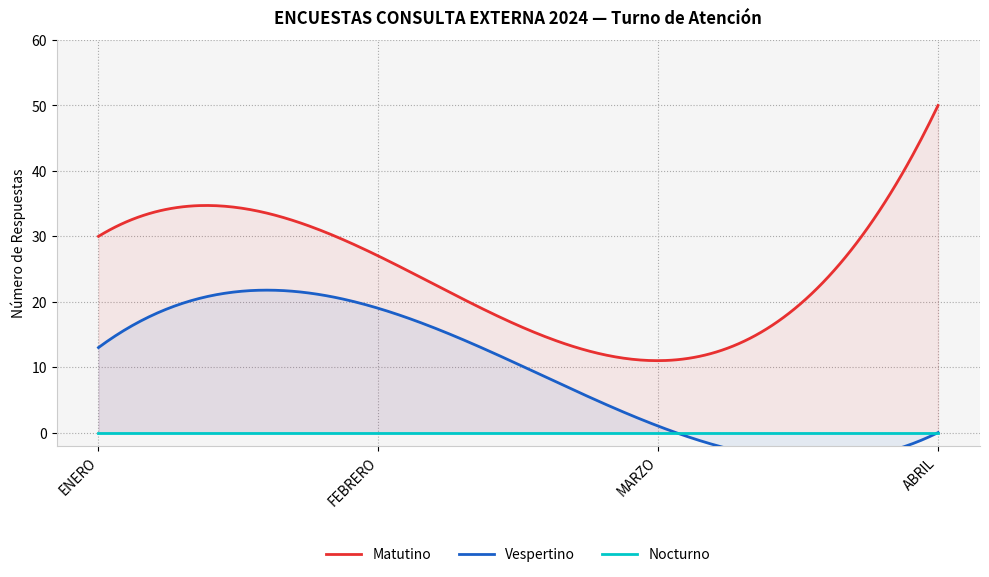

How many values in the Vespertino series exceed 13?

1